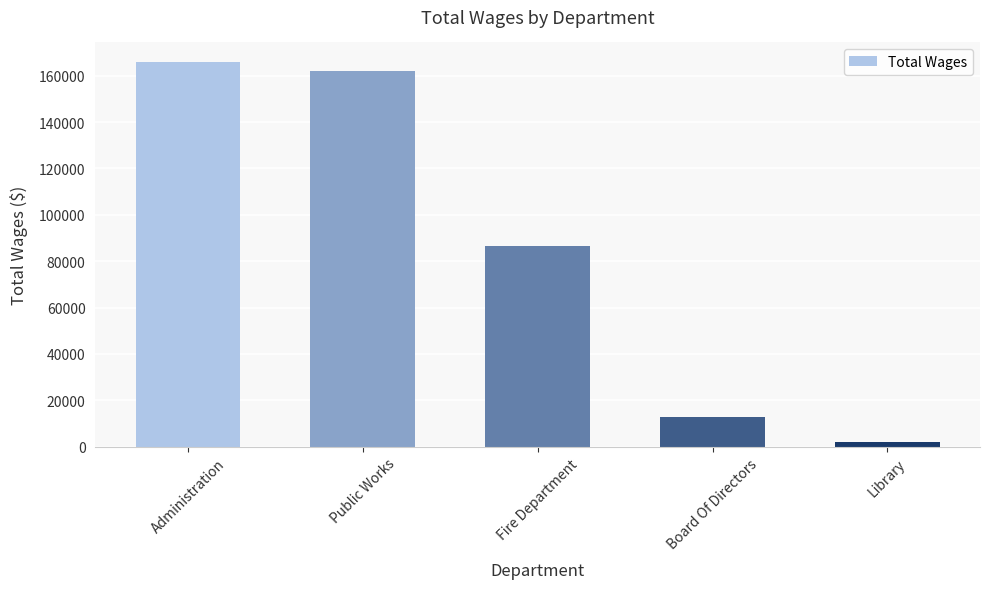

What is the sum of all values?

429599